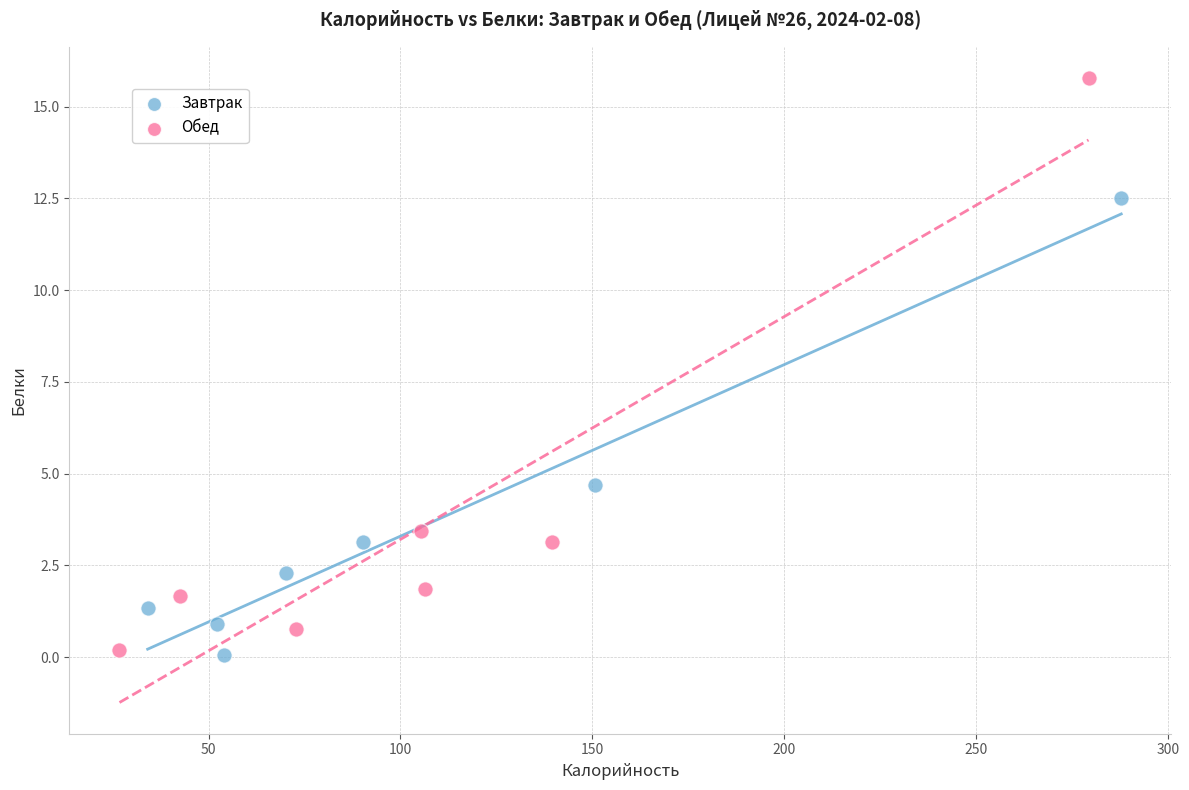

Which series has the largest Y range (max minus min)?

Обед